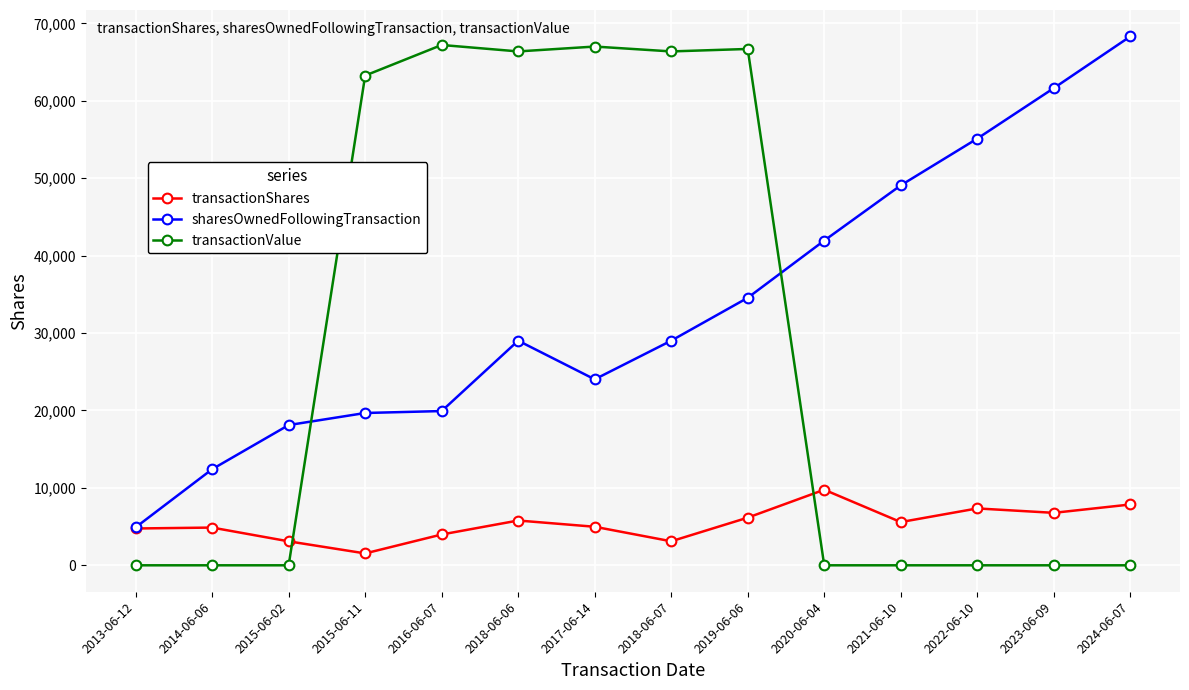

The value of sharesOwnedFollowingTransaction at 2020-06-04 is 67461. True or false?

False